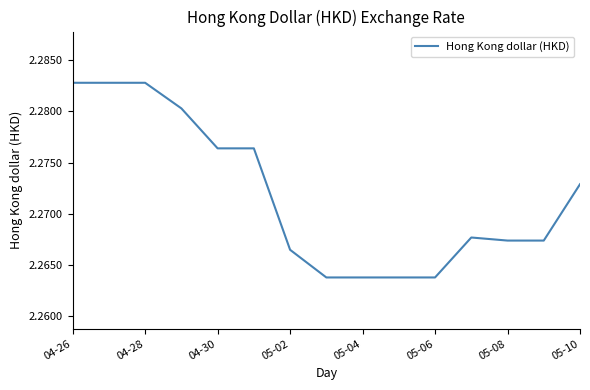

What is the value of the 3rd point from the left?

2.3